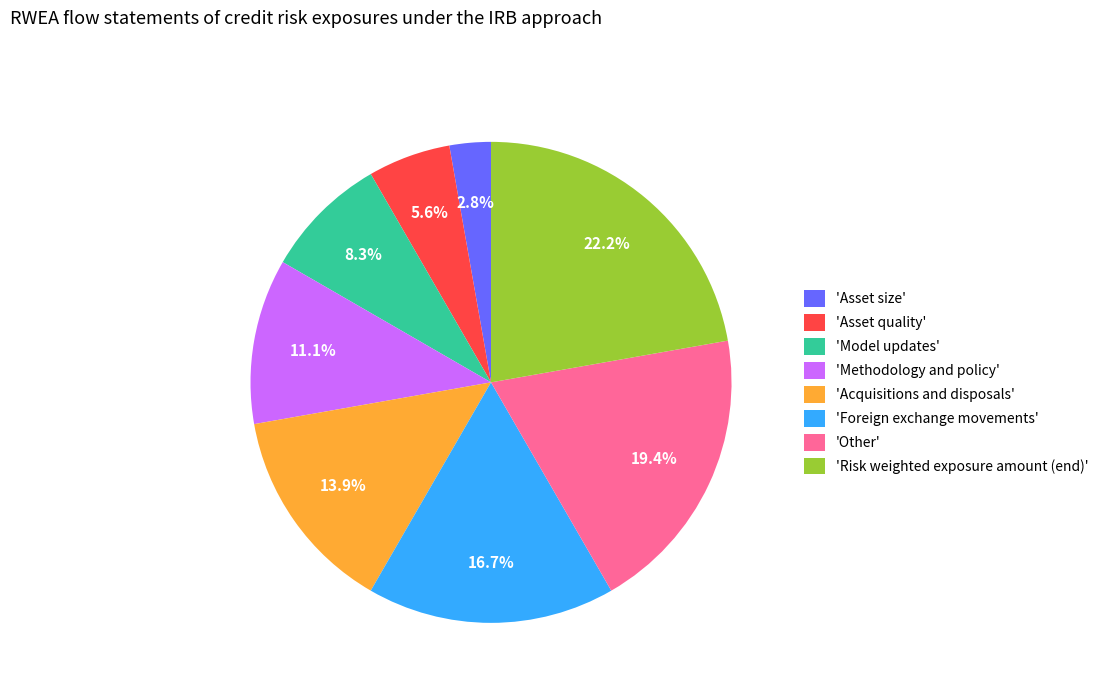

How many segments does this pie chart have?

8